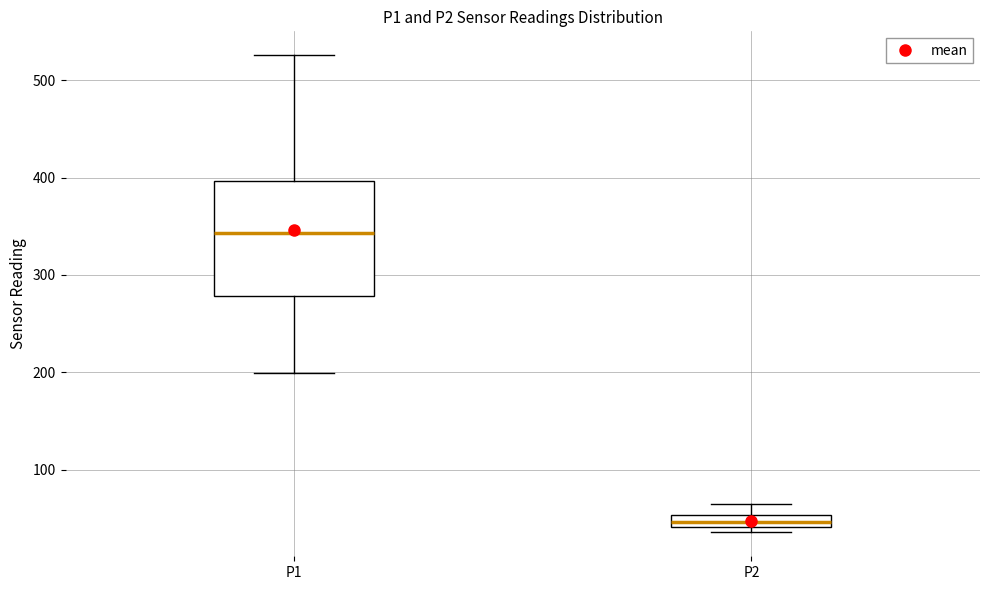

Which box's median line is the lowest?

P2